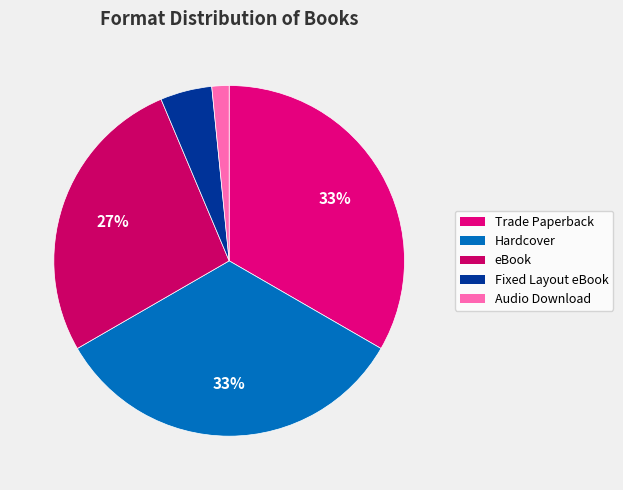

Does any single category account for the majority?

No